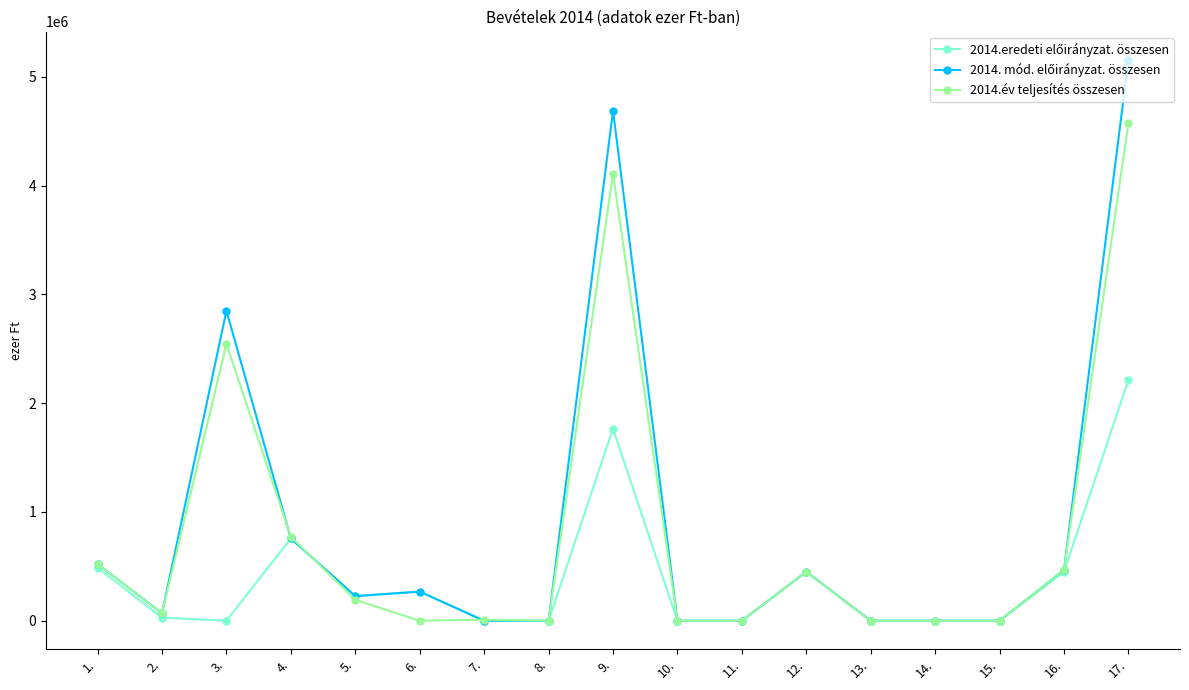

The 2014.év teljesítés összesen series shows 0 at 8.. True or false?

True